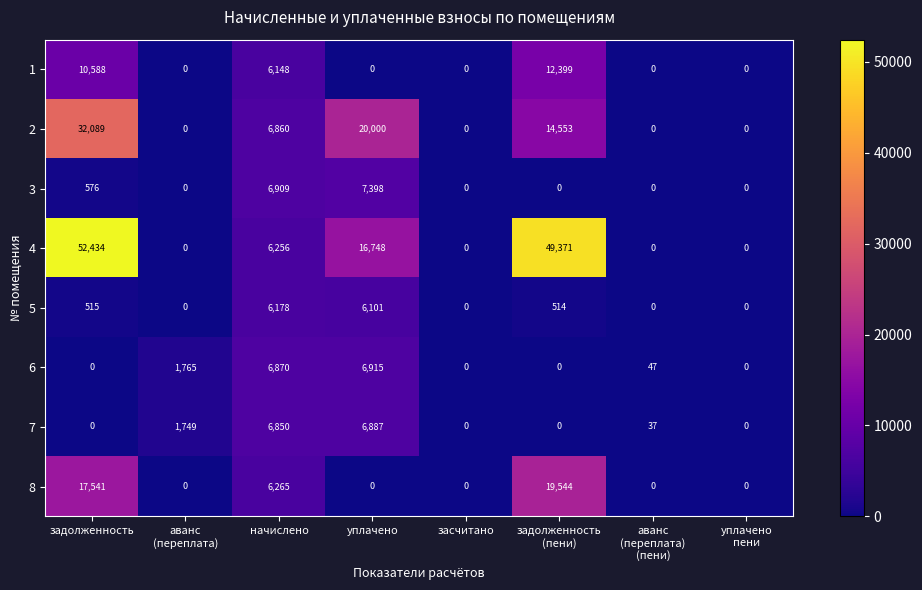

What is the greatest value displayed?

52434